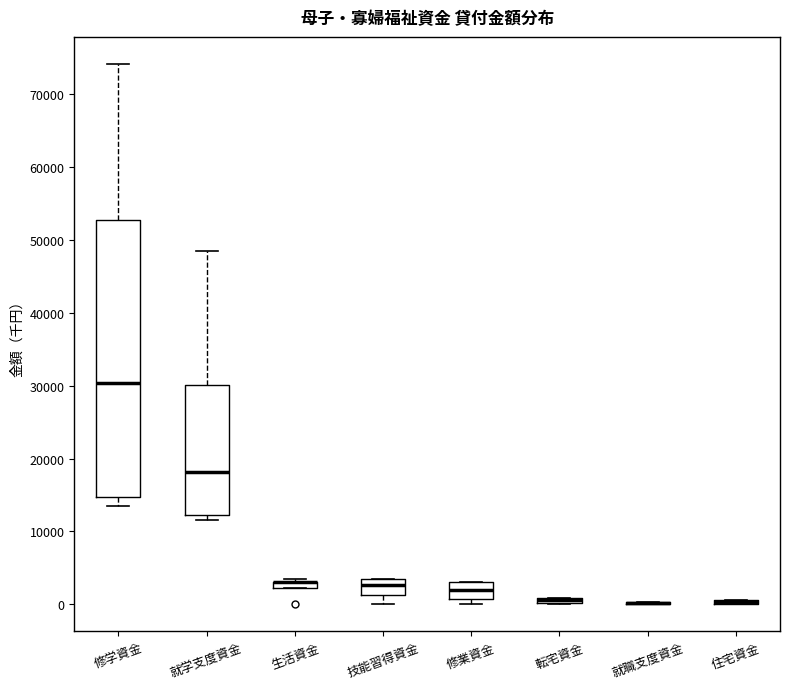

Comparing the boxes themselves (not the whiskers), which one is the tallest?

修学資金